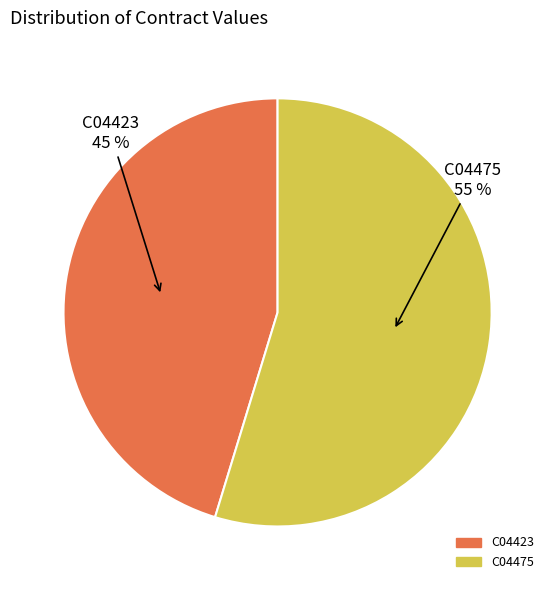

How many segments does this pie chart have?

2